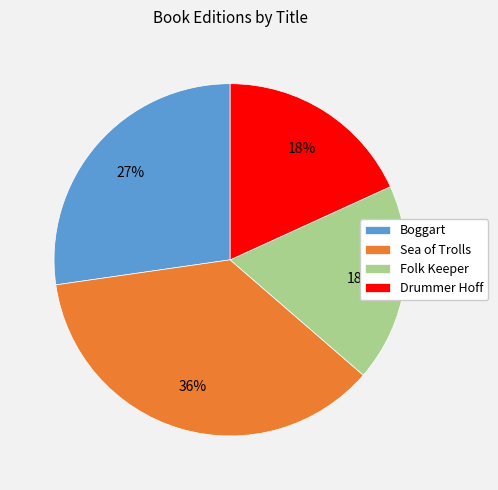

Which category has the biggest portion of the pie?

Sea of Trolls